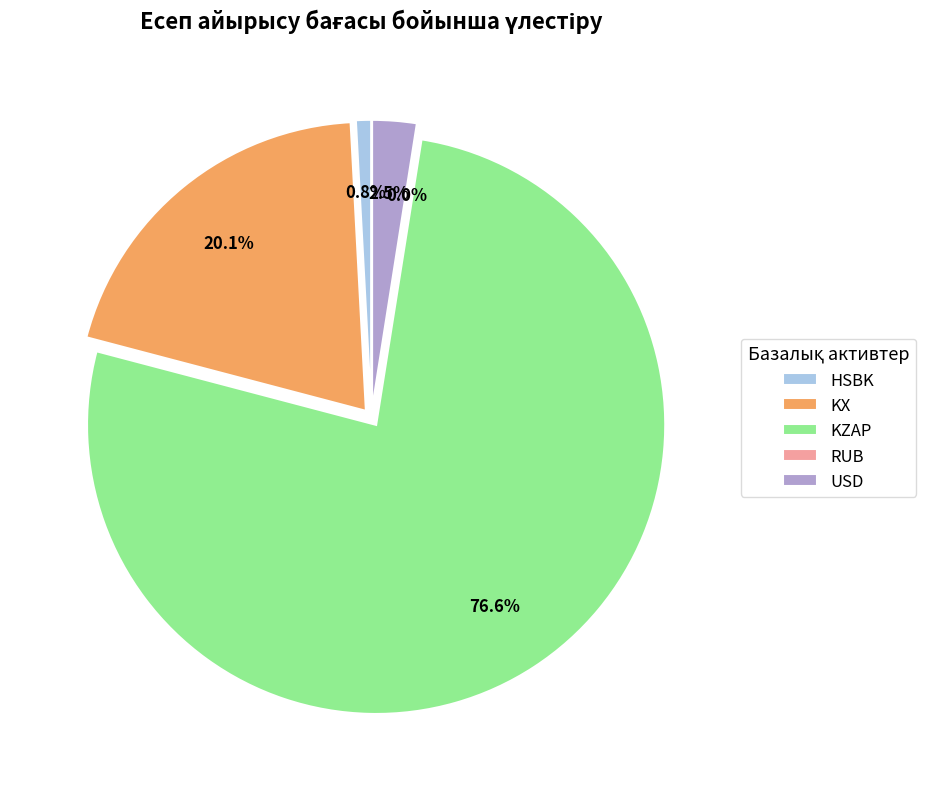

What is the smallest slice in the pie chart?

RUB